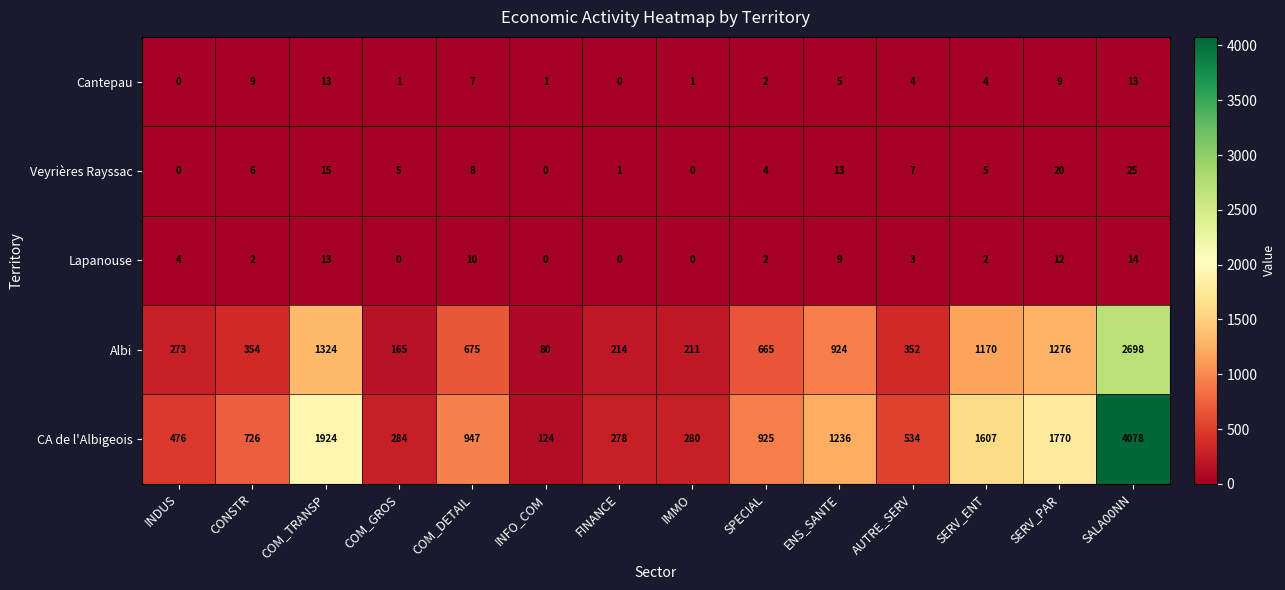

At which category is the sum across all series the highest?

SALA00NN